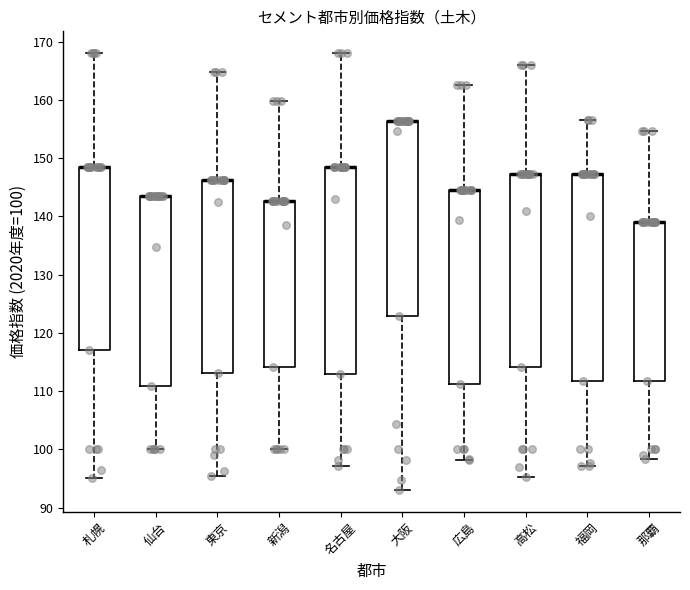

Where is the lower edge of the box for 仙台 on the y-axis? The values are not printed on the chart, so give them approximately, as read against the axis.

111